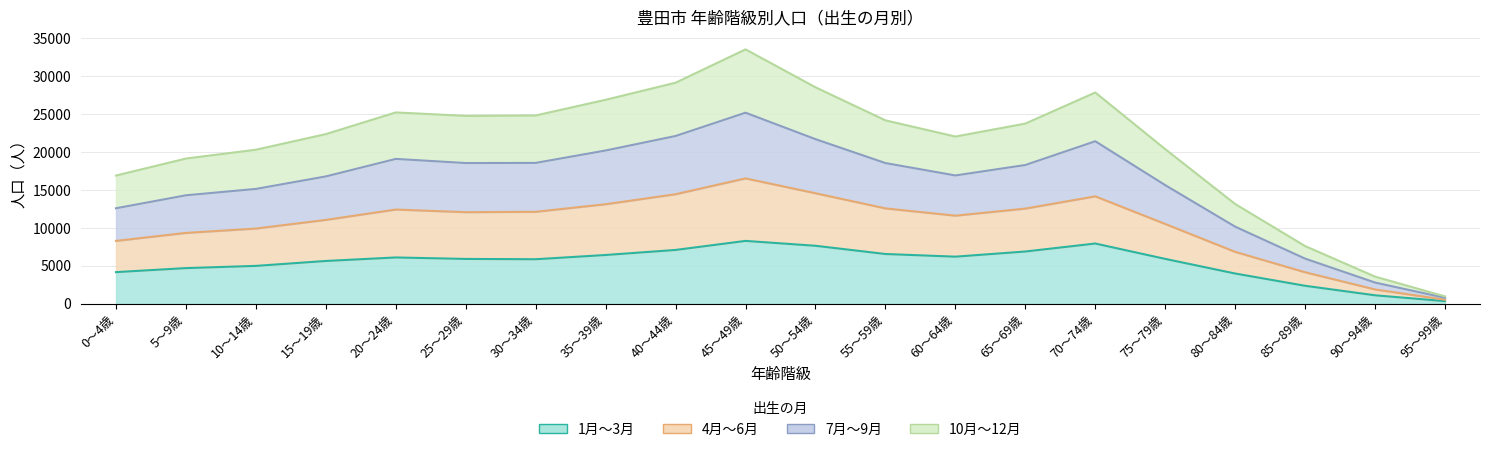

What are all the series names shown in the legend?

1月～3月, 4月～6月, 7月～9月, 10月～12月